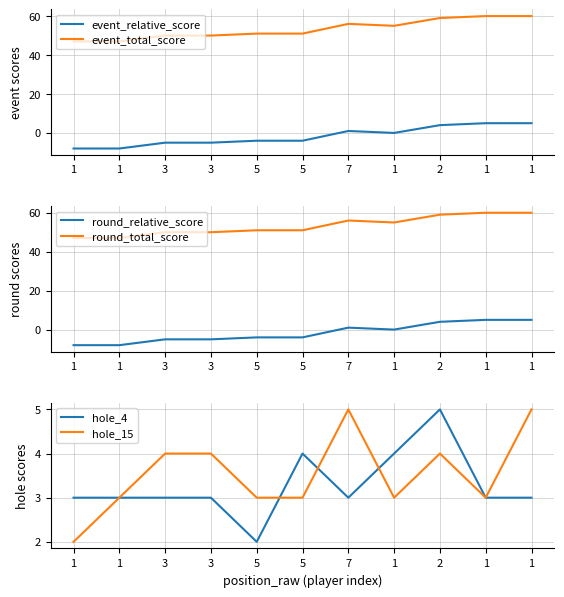

Reading left to right, list all the values displayed in this chart.

event_relative_score: 1=-8	1=-8	3=-5	3=-5	5=-4	5=-4	7=1	1=0	2=4	1=5	1=5
event_total_score: 1=47	1=47	3=50	3=50	5=51	5=51	7=56	1=55	2=59	1=60	1=60
round_relative_score: 1=-8	1=-8	3=-5	3=-5	5=-4	5=-4	7=1	1=0	2=4	1=5	1=5
round_total_score: 1=47	1=47	3=50	3=50	5=51	5=51	7=56	1=55	2=59	1=60	1=60
hole_4: 1=3	1=3	3=3	3=3	5=2	5=4	7=3	1=4	2=5	1=3	1=3
hole_15: 1=2	1=3	3=4	3=4	5=3	5=3	7=5	1=3	2=4	1=3	1=5